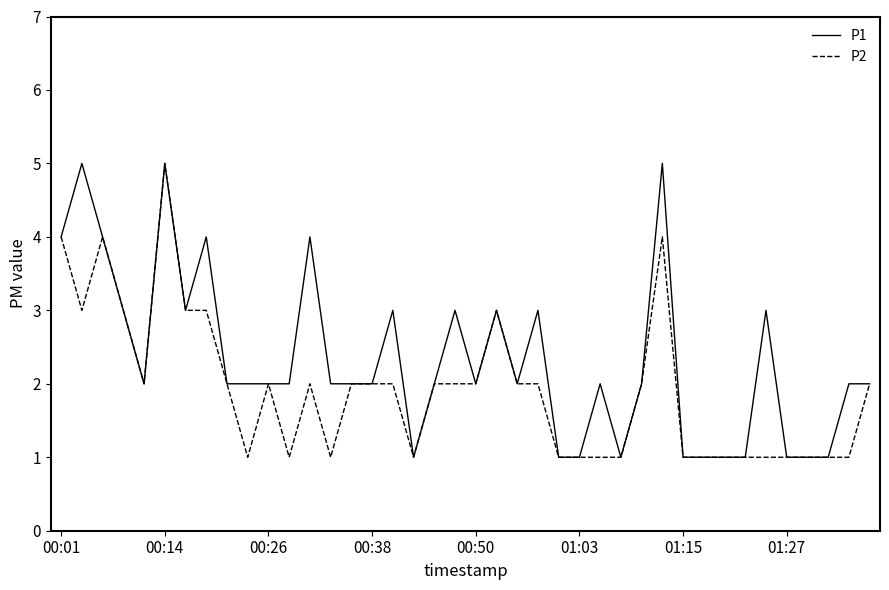

List the series in order of their overall mean, highest first.

P1, P2